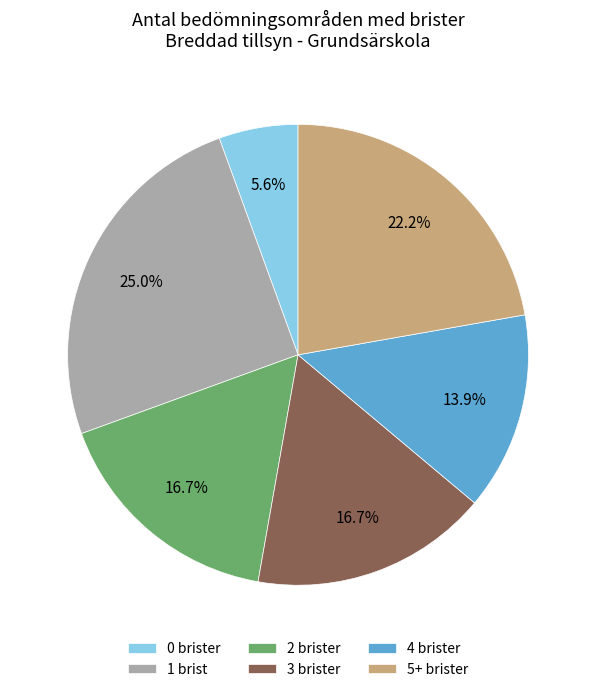

Which slice is the largest?

1 brist